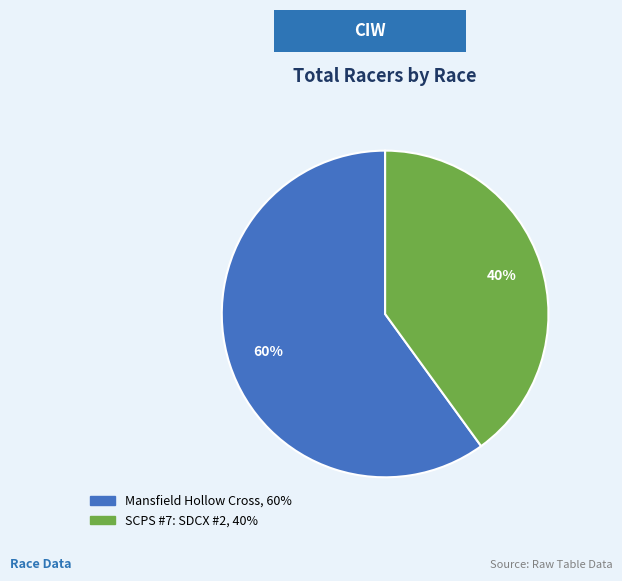

To the nearest percent, what portion does Mansfield Hollow Cross represent?

60%